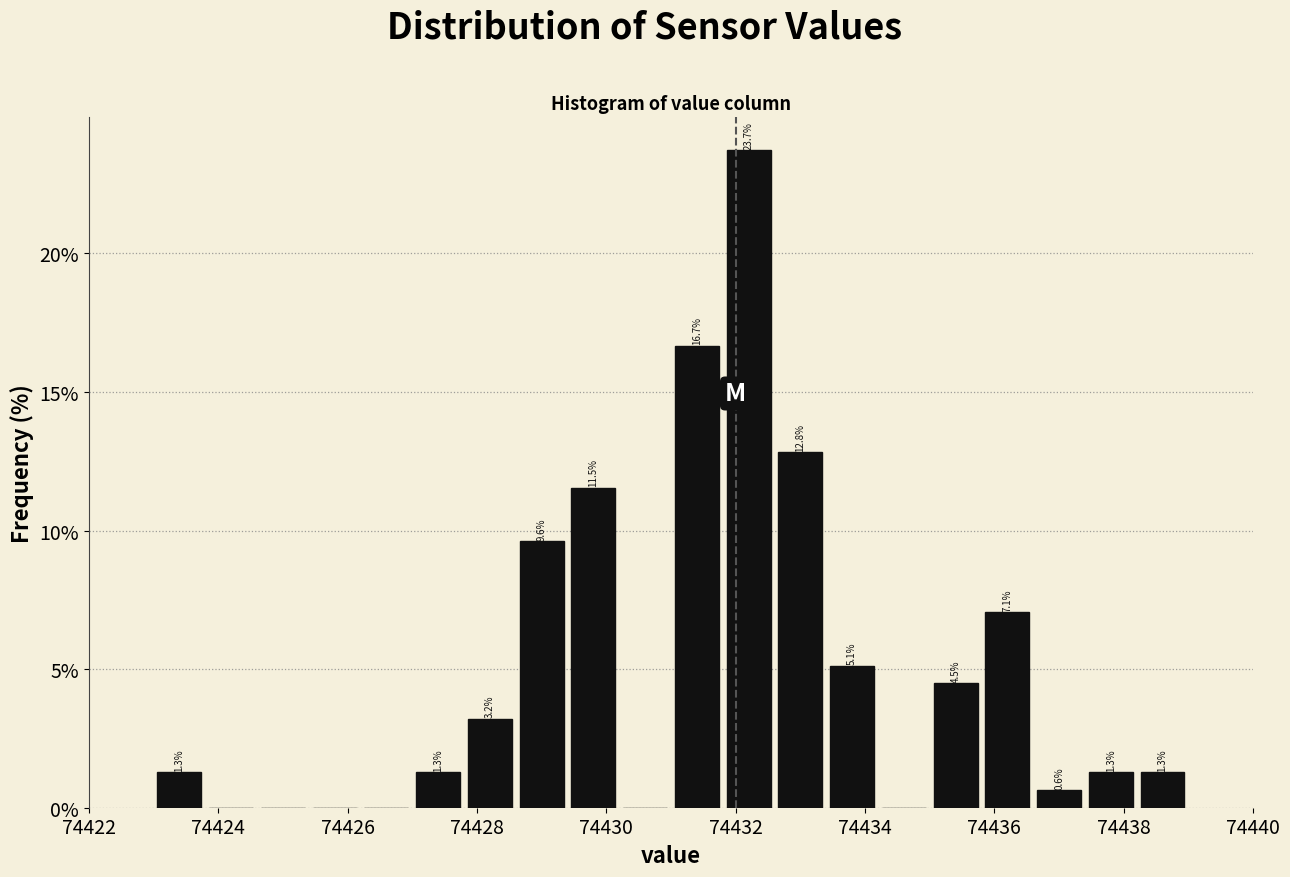

Around what value on the x-axis is the tallest bar? Give the approximate position of its centre, as read against the axis.

74432.2